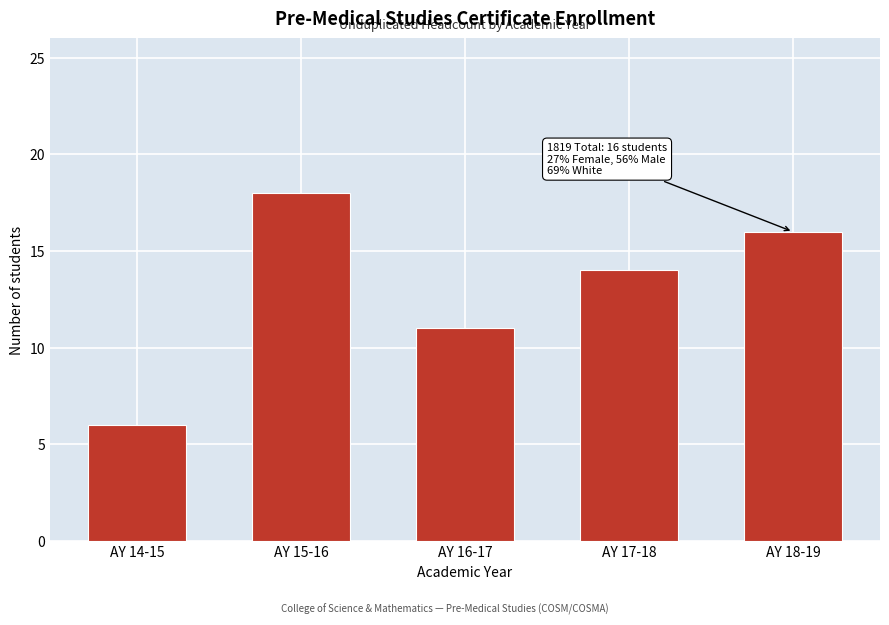

Reading right to left, what are all the values shown in this chart?

AY 18-19=16	AY 17-18=14	AY 16-17=11	AY 15-16=18	AY 14-15=6